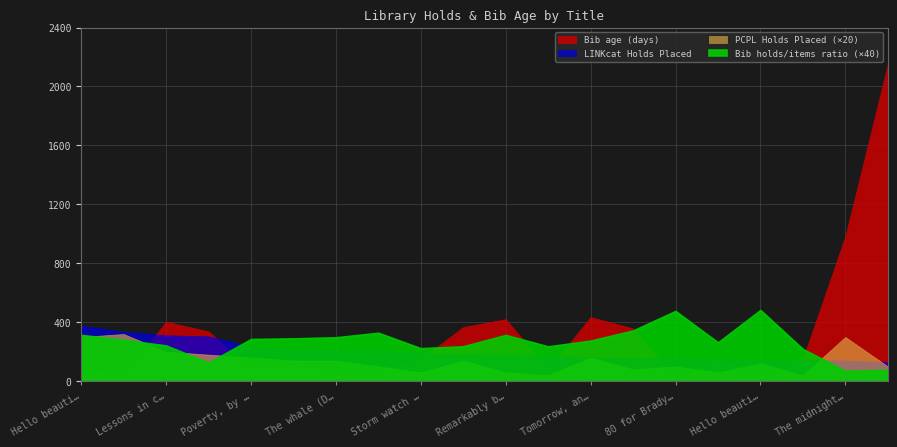

At which category does PCPL Holds Placed reach its first local valley?

Storm watch /